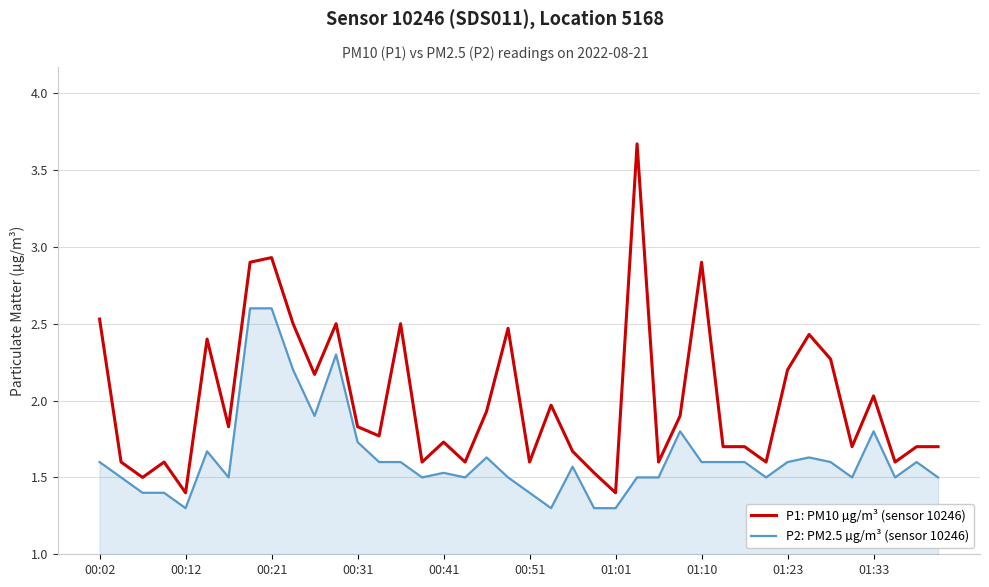

What is the difference between the maximum and minimum values in the P2: PM2.5 µg/m³ (sensor 10246) series?

1.3